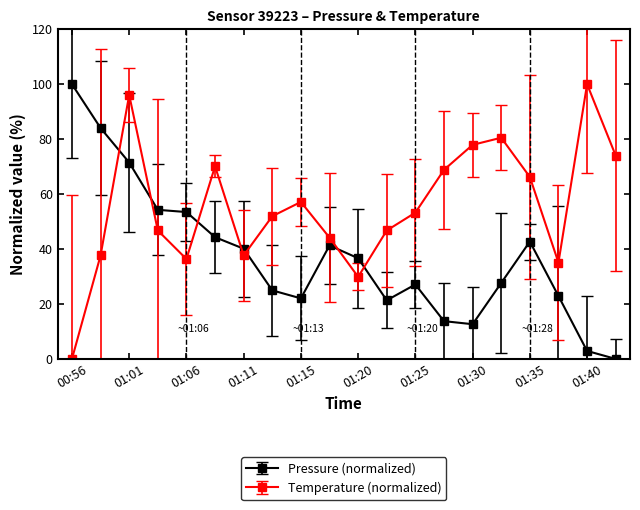

What is the value of the Pressure (normalized) point at the 12th from the left?

21.3